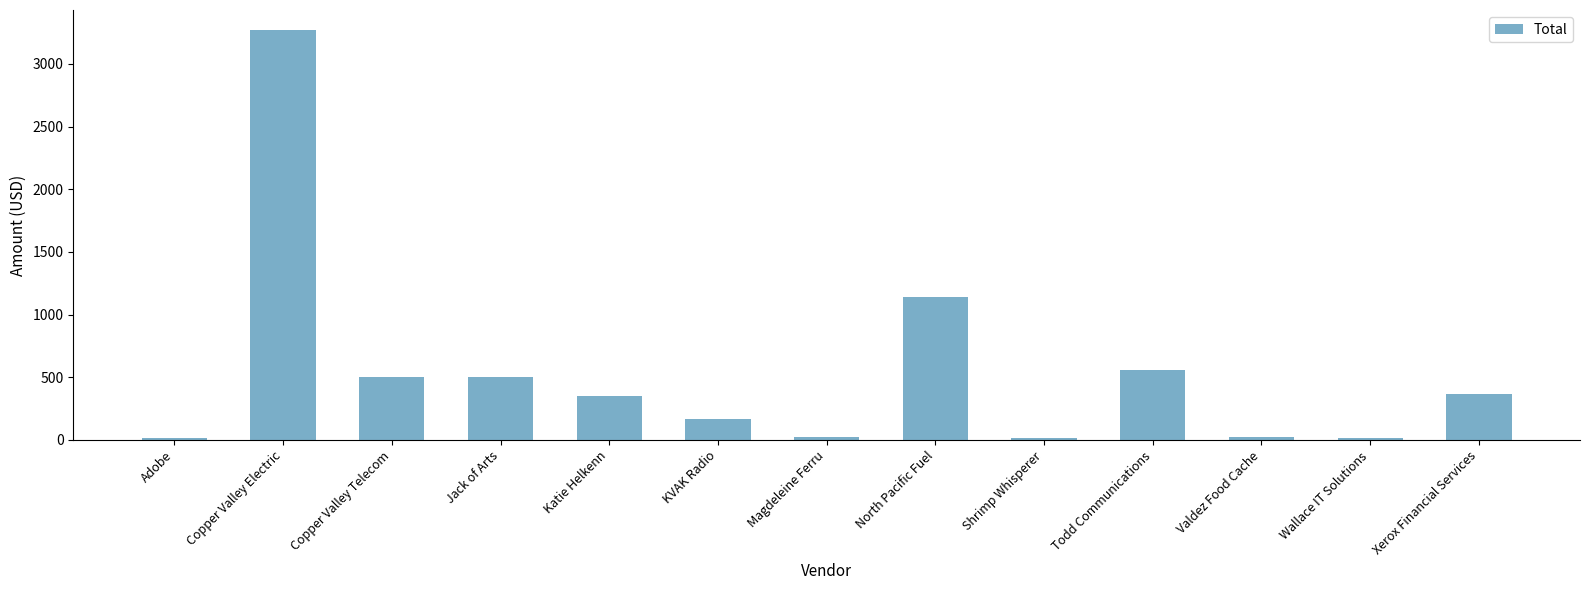

What is the sum of all values?

6942.3